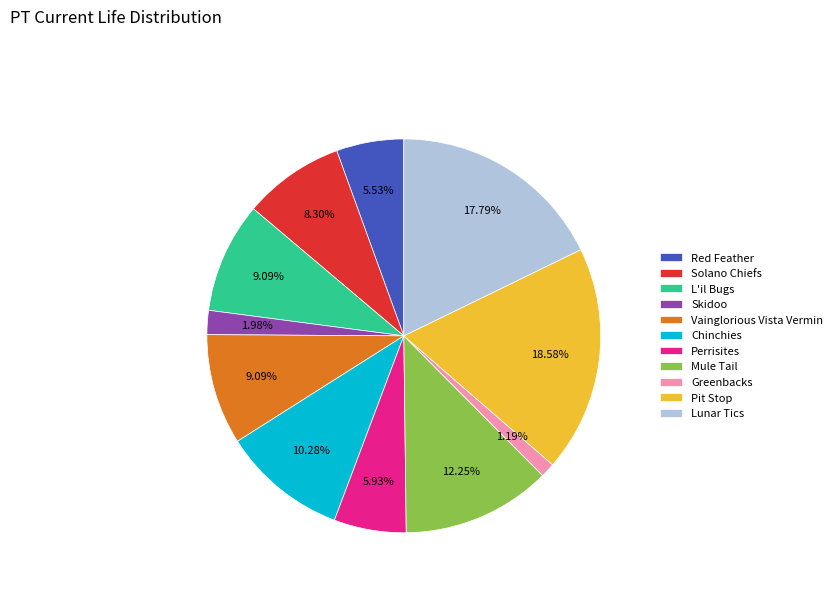

Which slice is the smallest?

Greenbacks